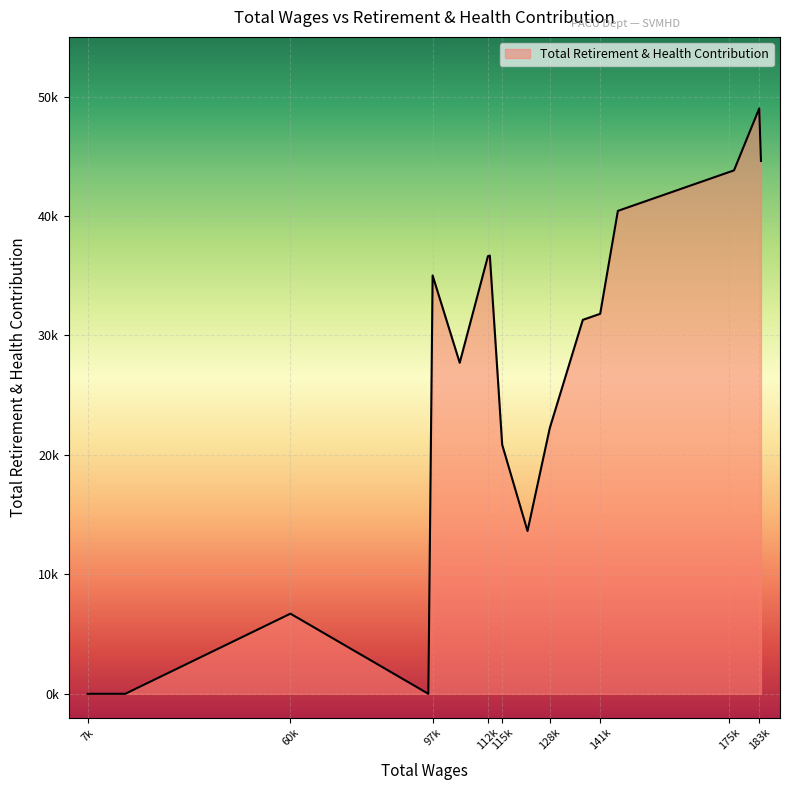

Where does the data first go above 31816?

97k